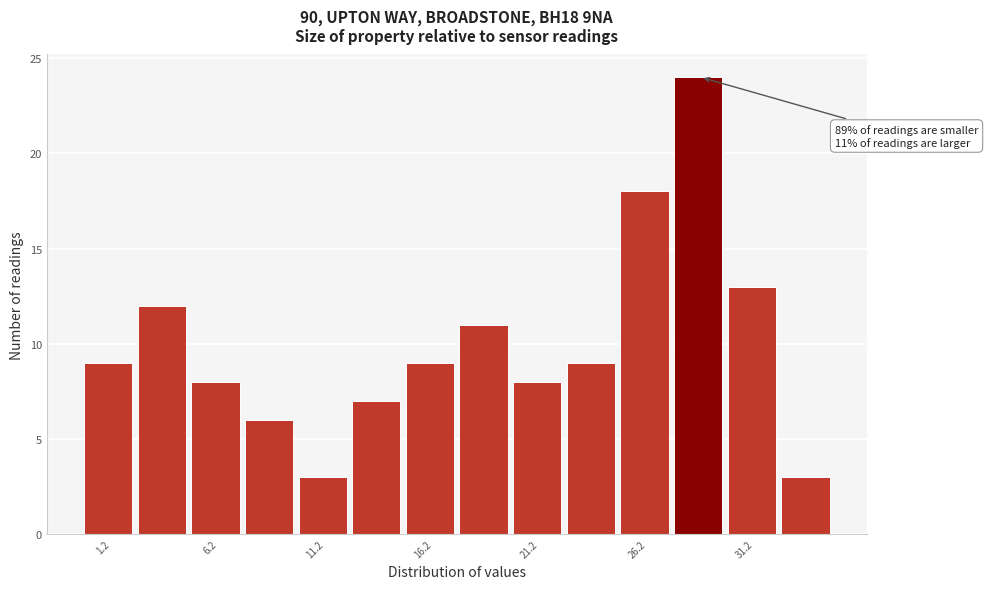

Over which range of the x-axis is the bar tallest?

27.5 to 30.0